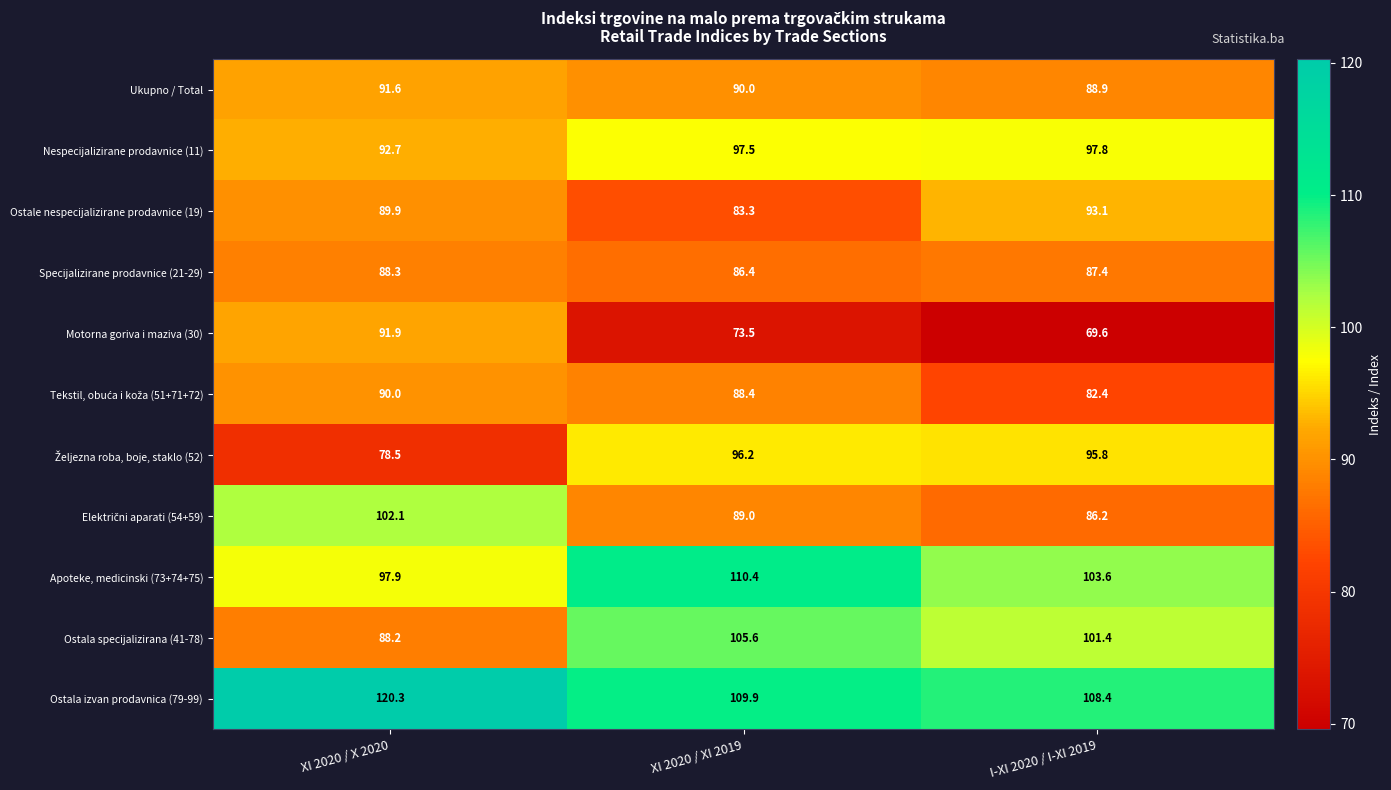

Rank the categories by Ostale nespecijalizirane prodavnice (19) value from lowest to highest.

XI 2020 / XI 2019, XI 2020 / X 2020, I-XI 2020 / I-XI 2019